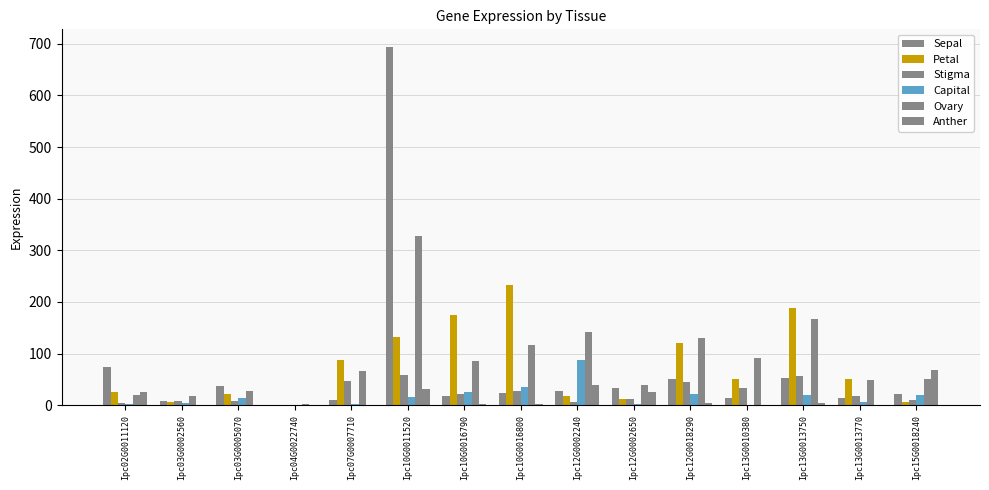

Does the chart contain stacked bars?

No